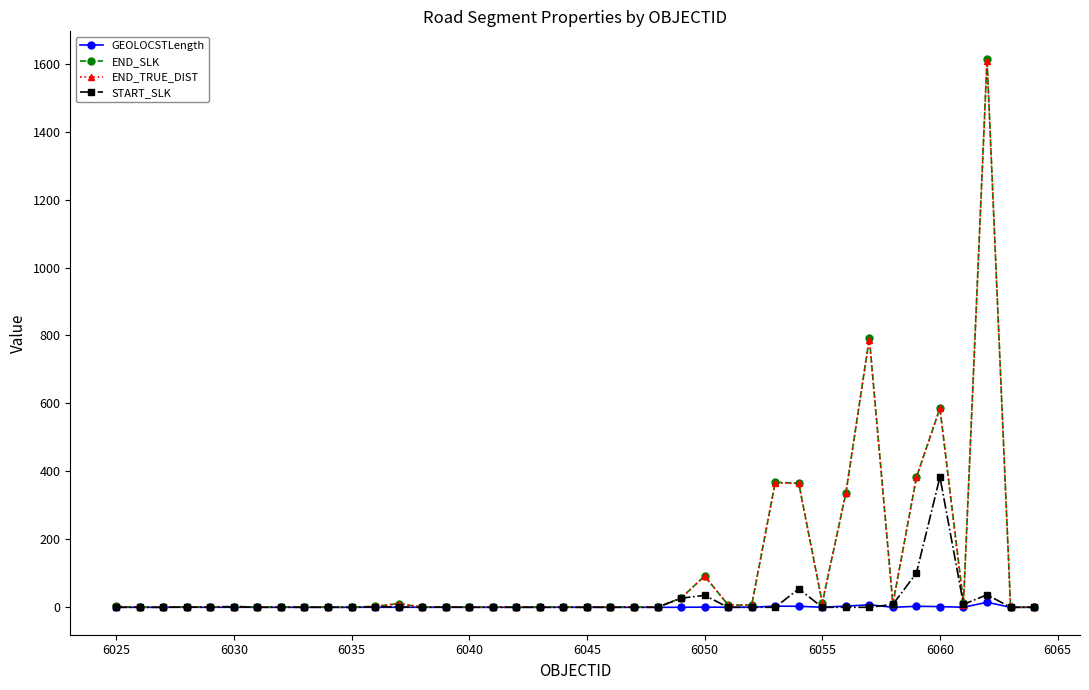

Which series has the widest spread of values?

END_SLK